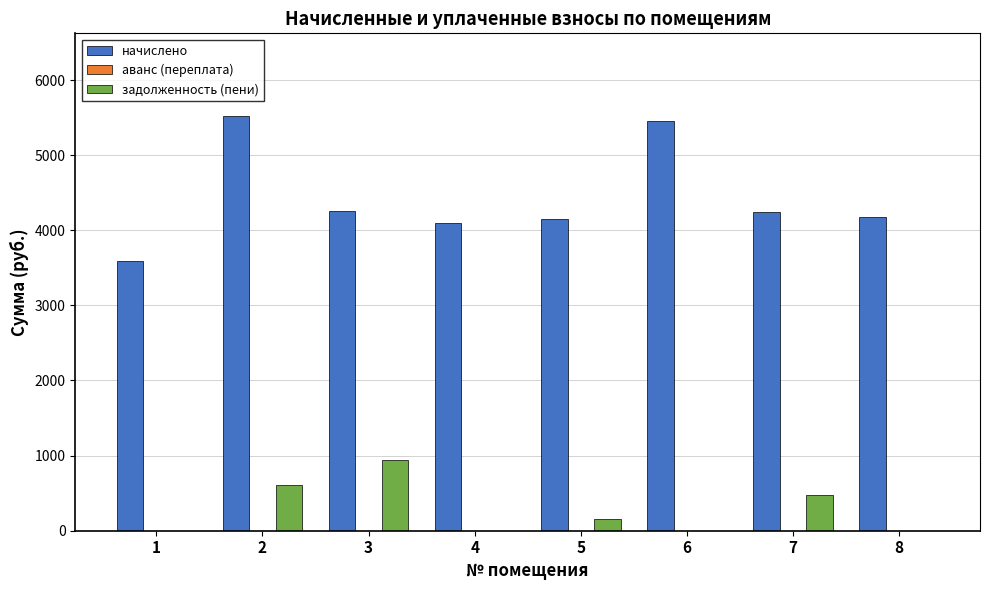

What is the total value across all series at 6?

5460.5